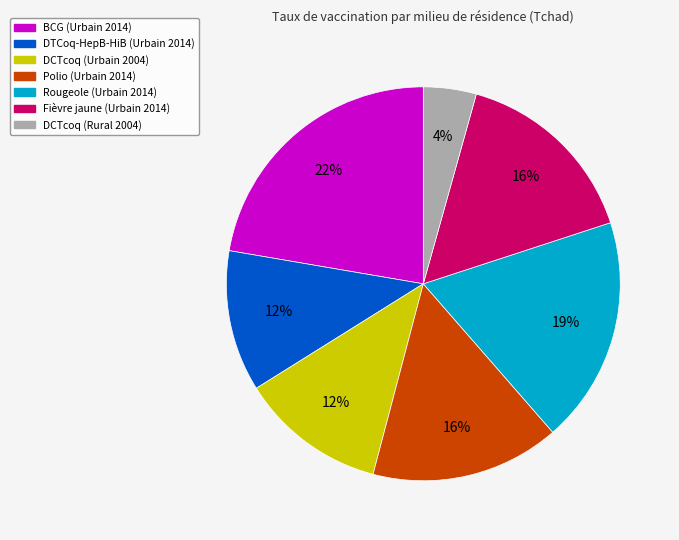

Which category has the biggest portion of the pie?

BCG (Urbain 2014)